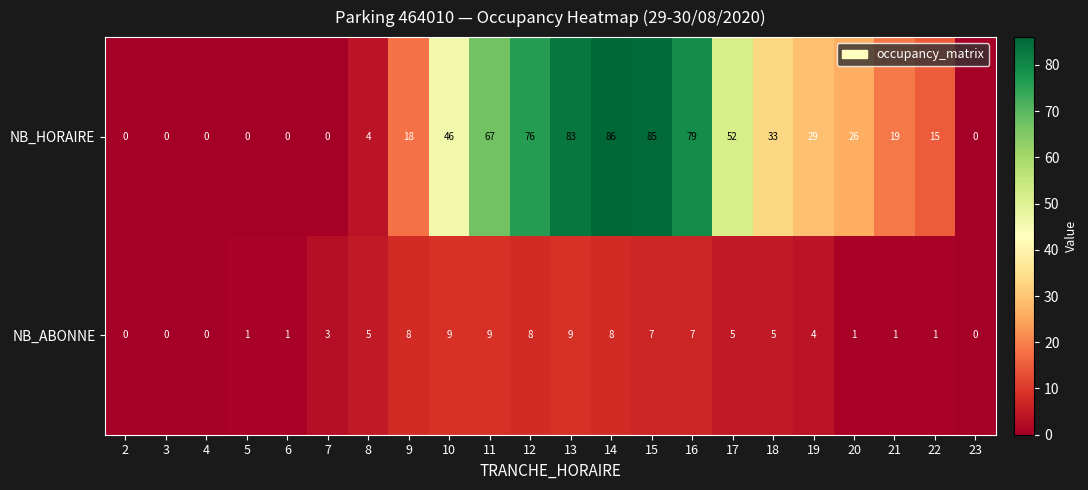

True or false: NB_ABONNE has a value of 5 at 18.

True